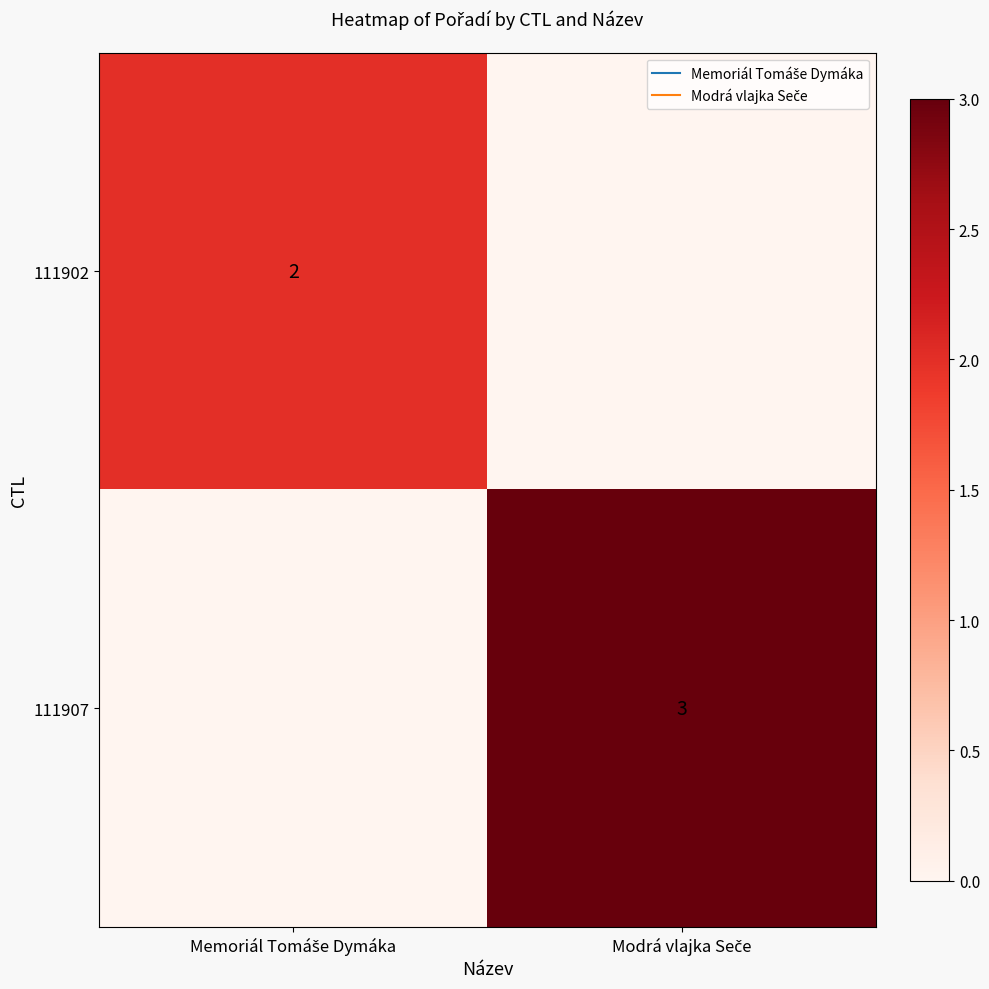

At which category is the sum across all series the highest?

Modrá vlajka Seče